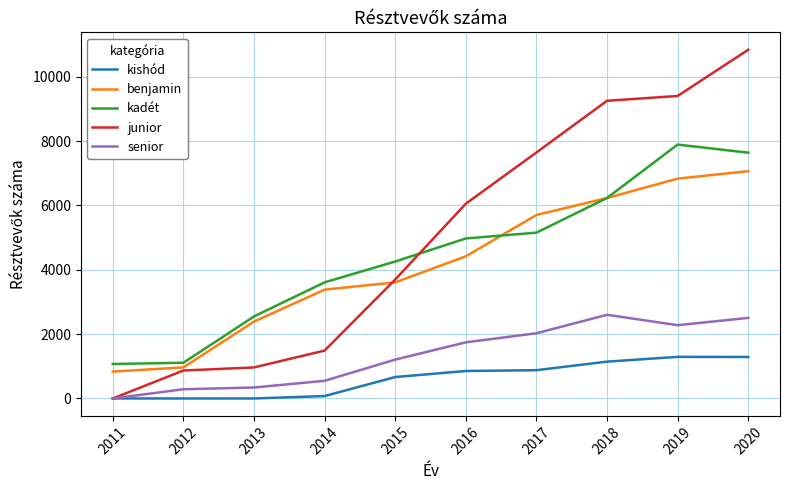

What value does the senior series have at 2015, to the nearest 10?

1210